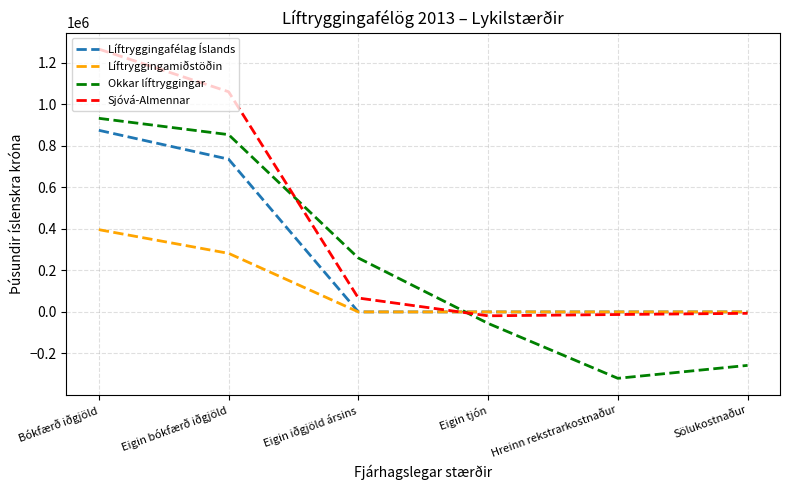

Which series has the widest spread of values?

Sjóvá-Almennar